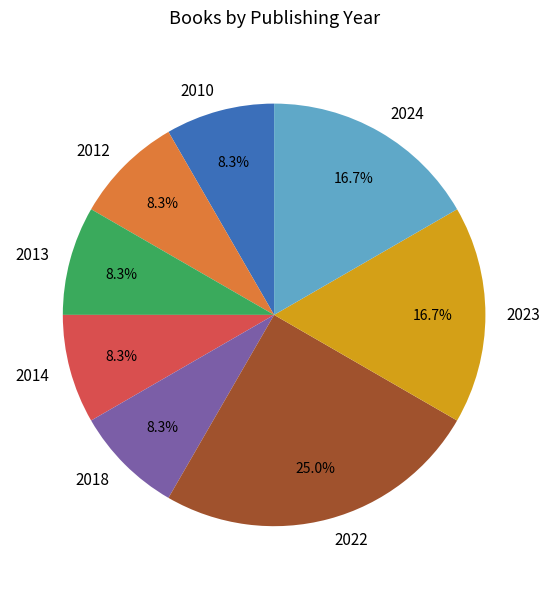

Is there a majority slice in this chart?

No